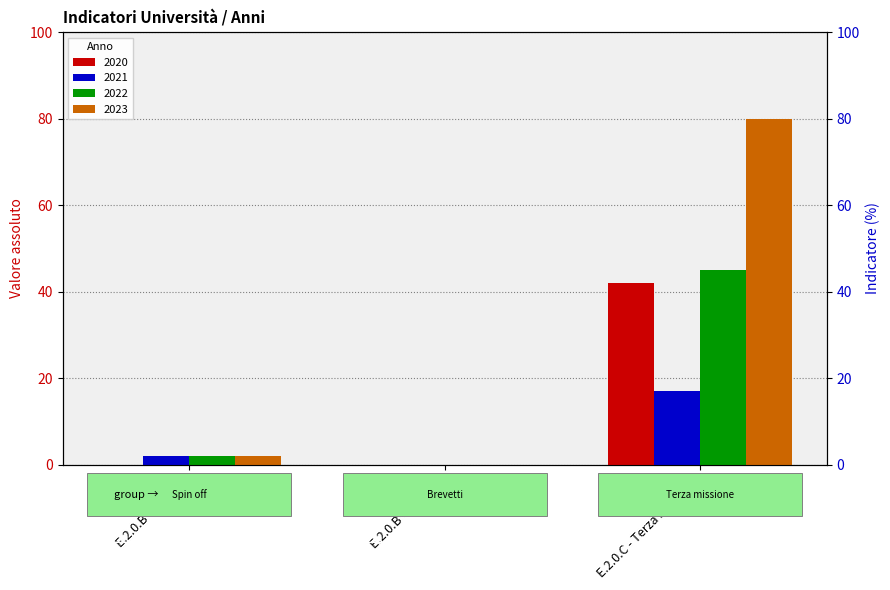

What is the average value of the 2023 series?

27